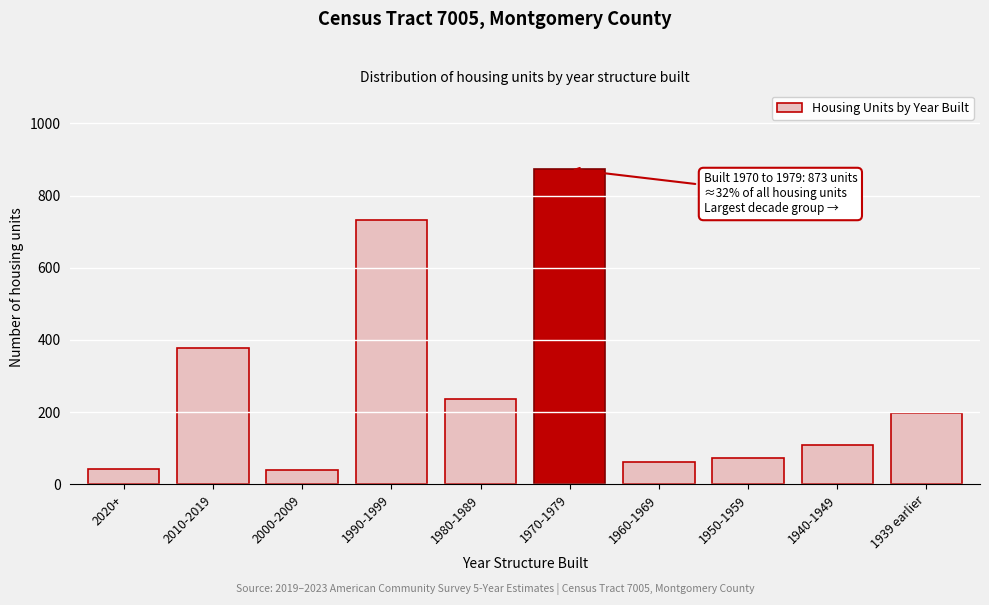

What is the change in value from 1990-1999 to 1980-1989?

-495